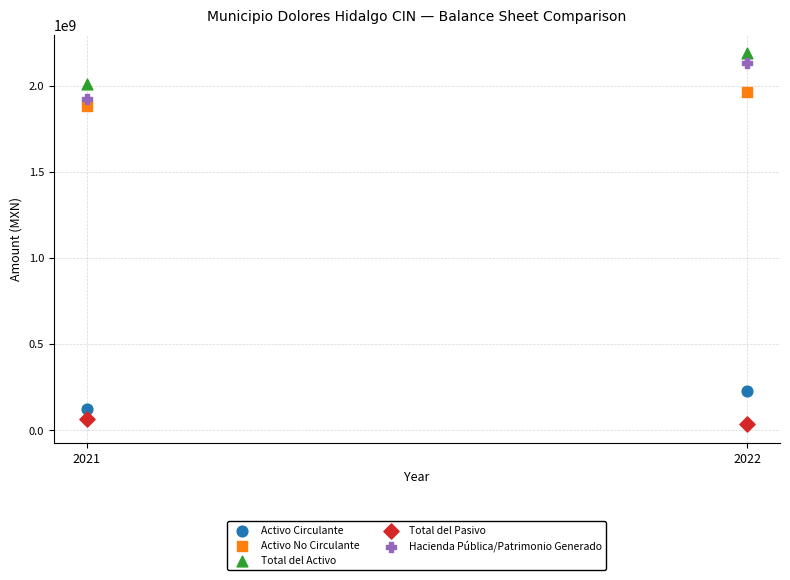

Across all series, what Y value is closest to 1113358369?

1885479884.2